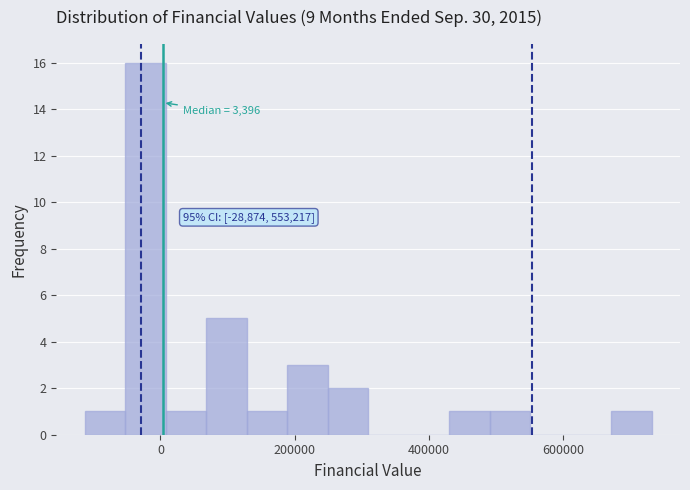

Around what value on the x-axis is the tallest bar? Give the approximate position of its centre, as read against the axis.

-20000